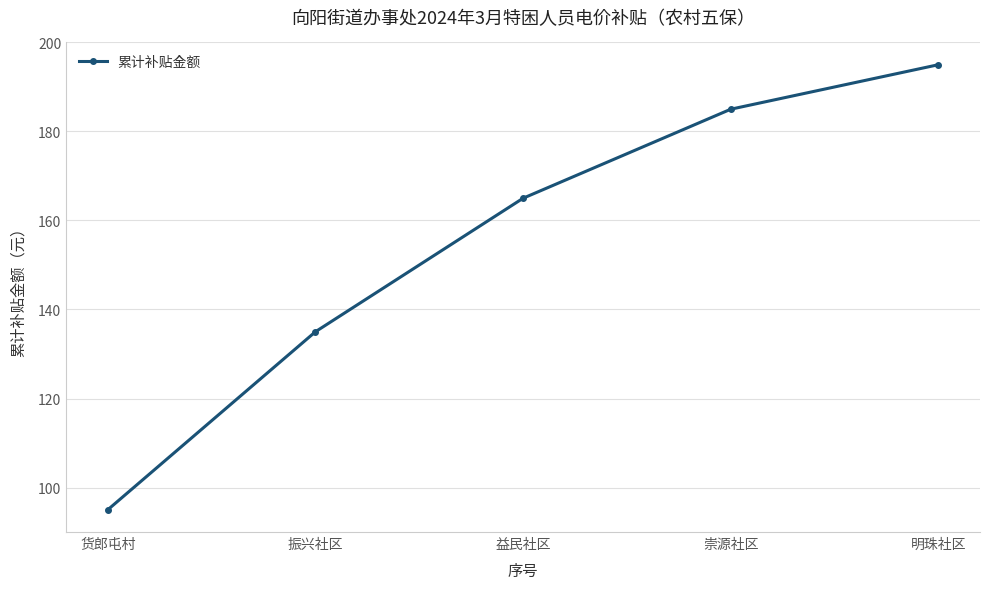

Is it true that the value at 振兴社区 is 189?

False